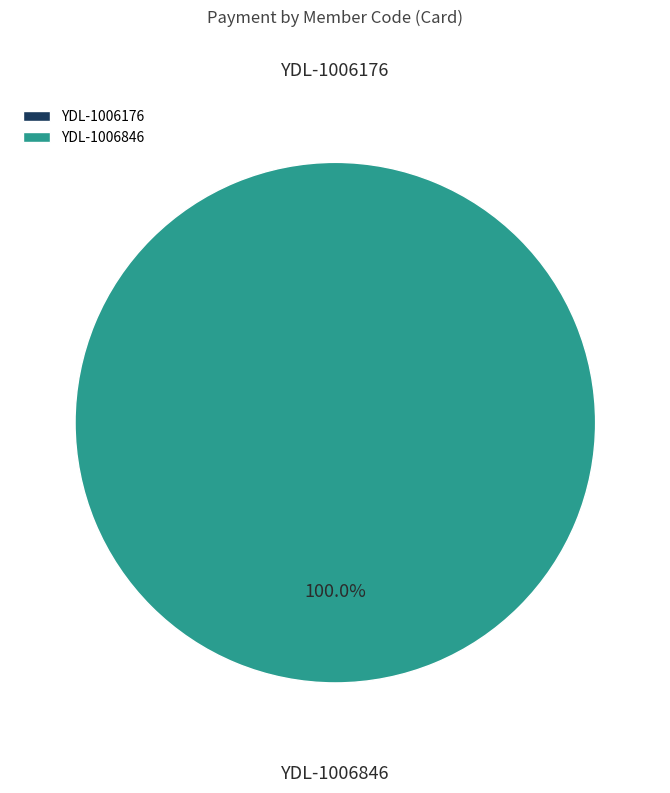

Is YDL-1006176 the majority of the pie?

No